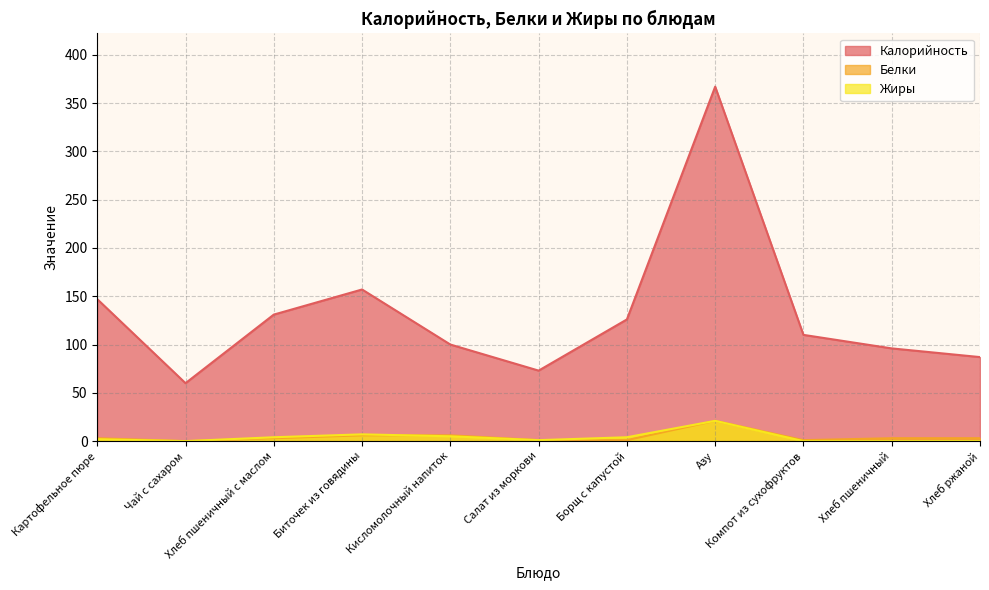

Where does the Жиры series first go above 2?

Хлеб пшеничный с маслом